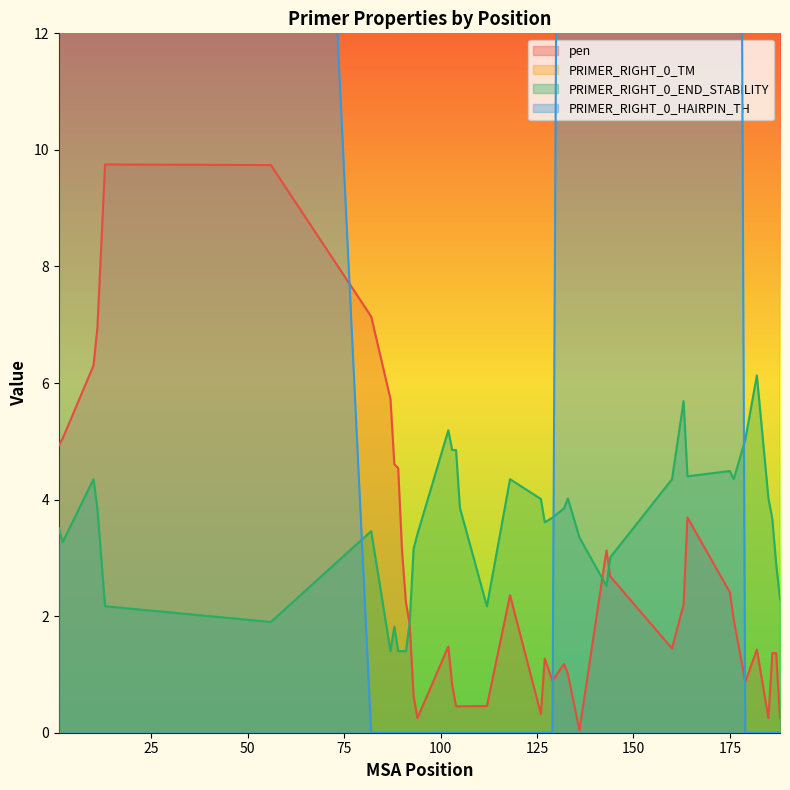

How many series are shown in this chart?

4